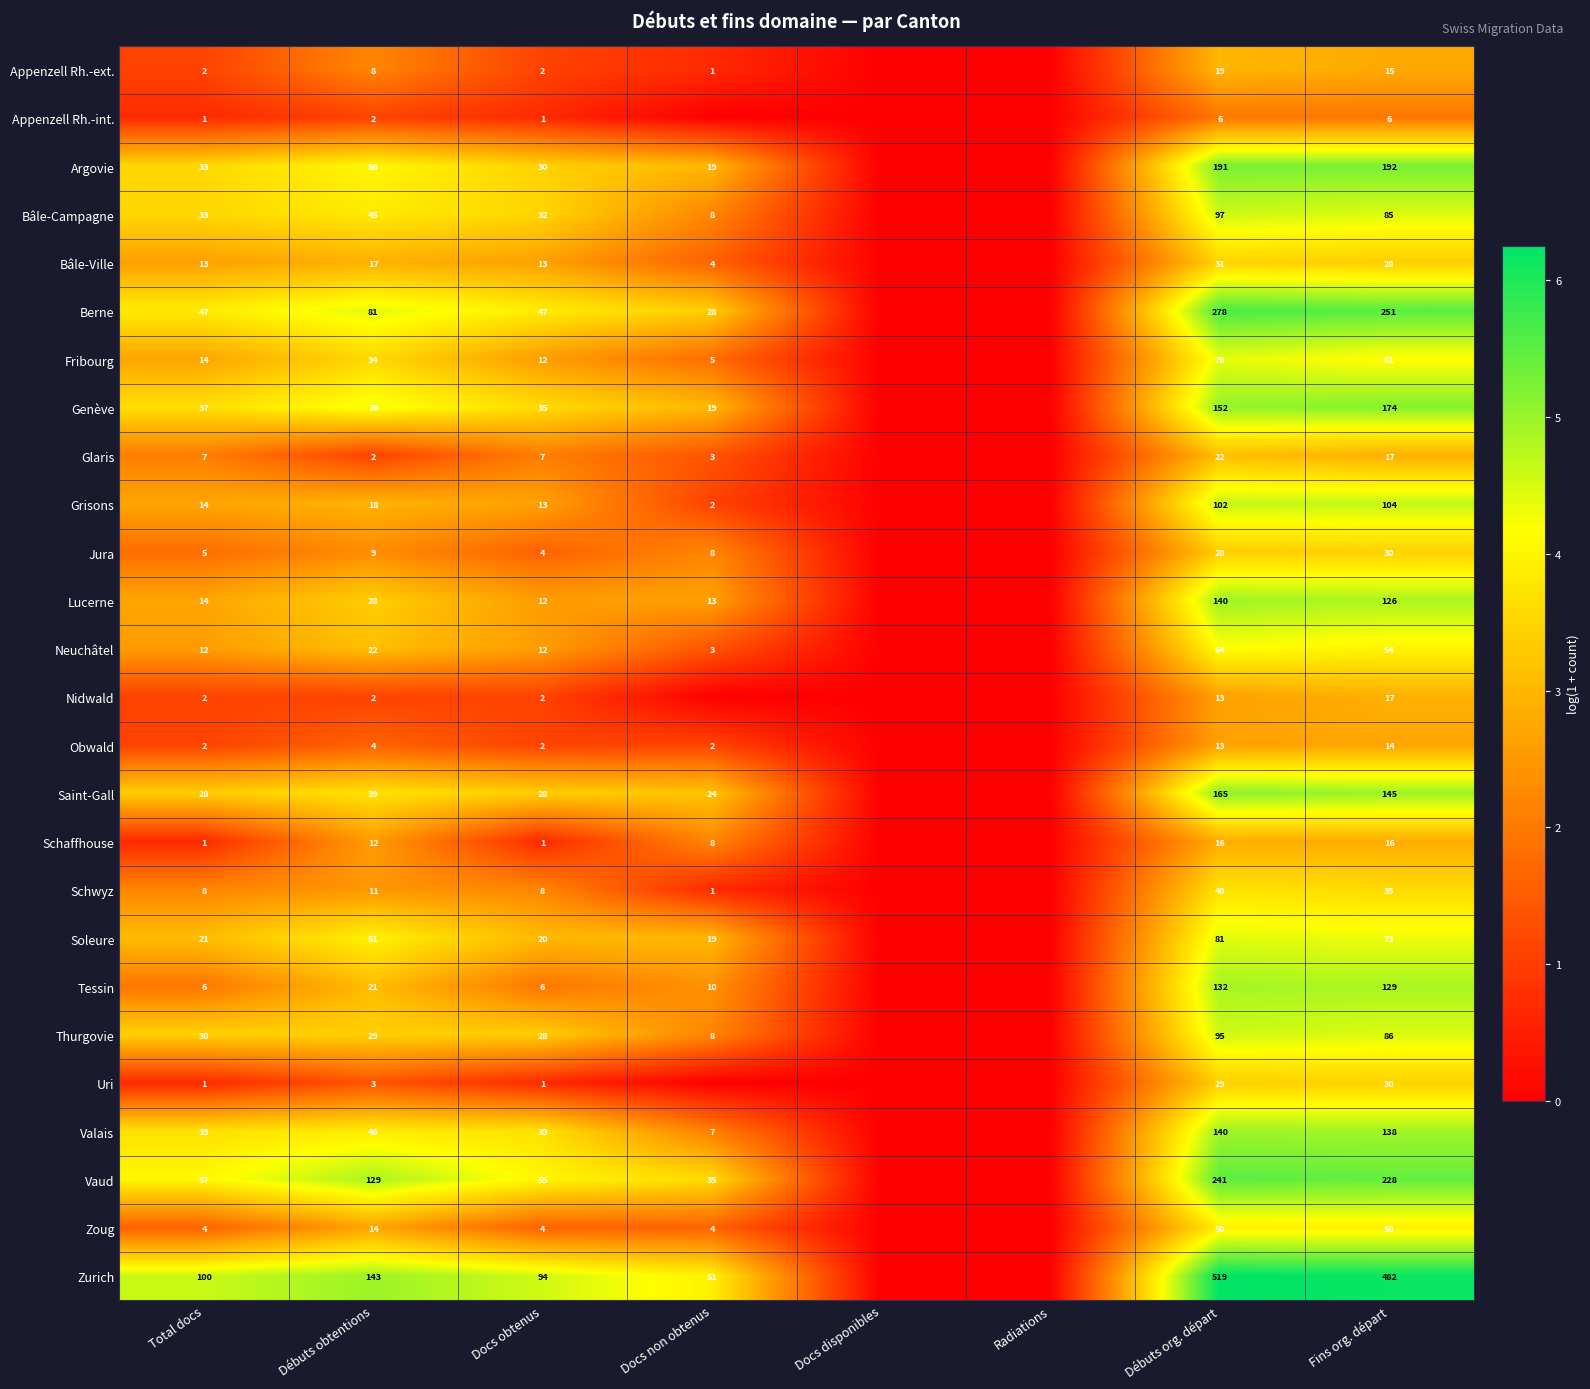

The Valais series shows 21 at Docs obtenus. True or false?

False